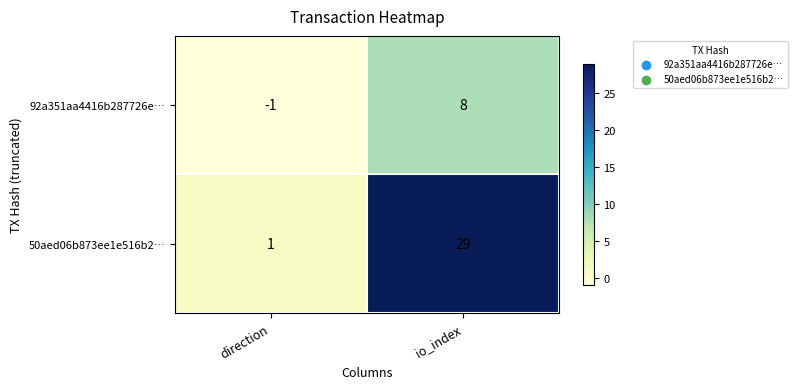

Which label corresponds to the largest value in the chart?

io_index